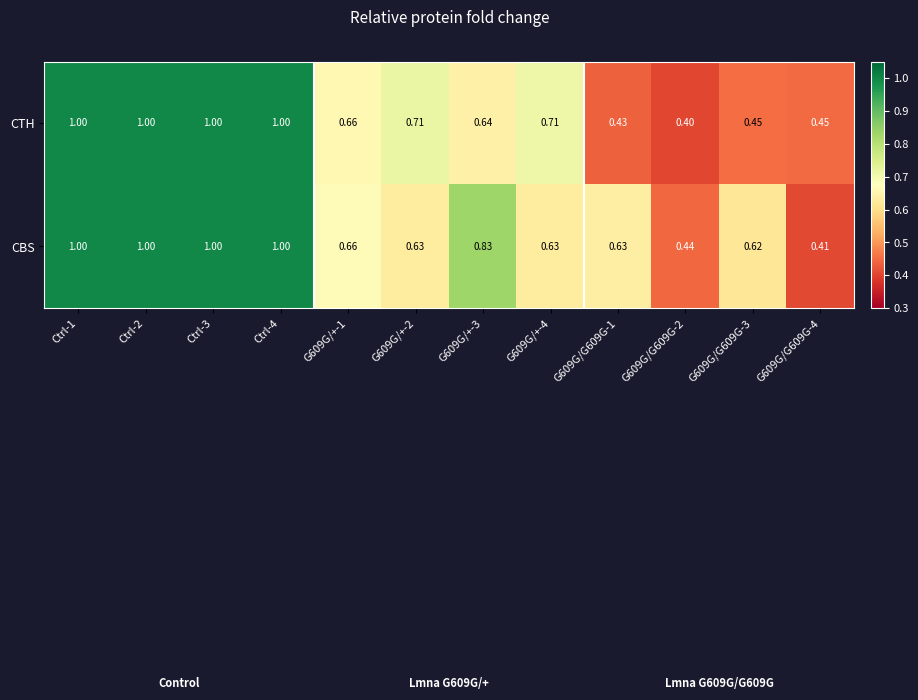

Which series has the largest range (max minus min)?

CTH